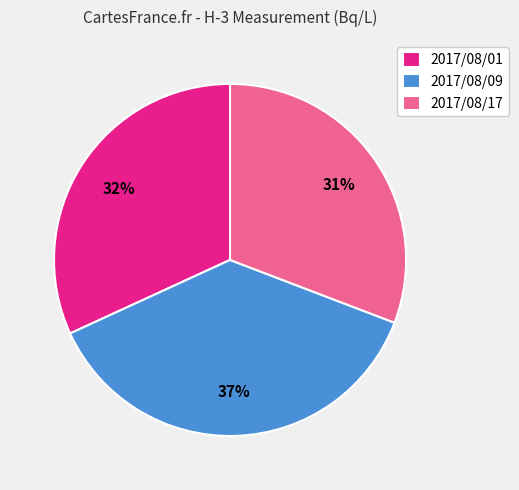

How many slices are in this pie chart?

3